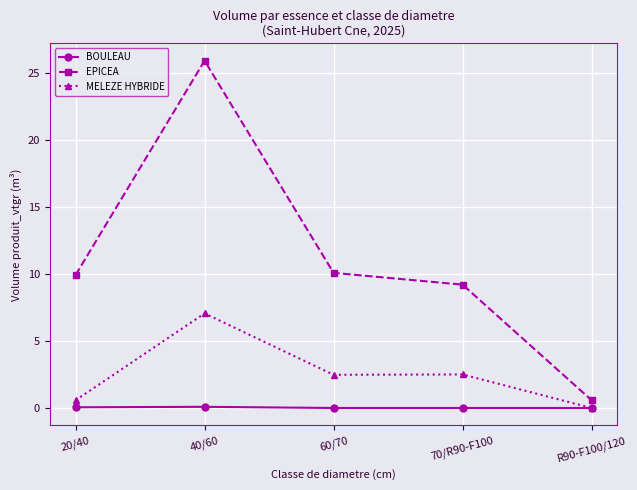

Count the number of data series in this chart.

3